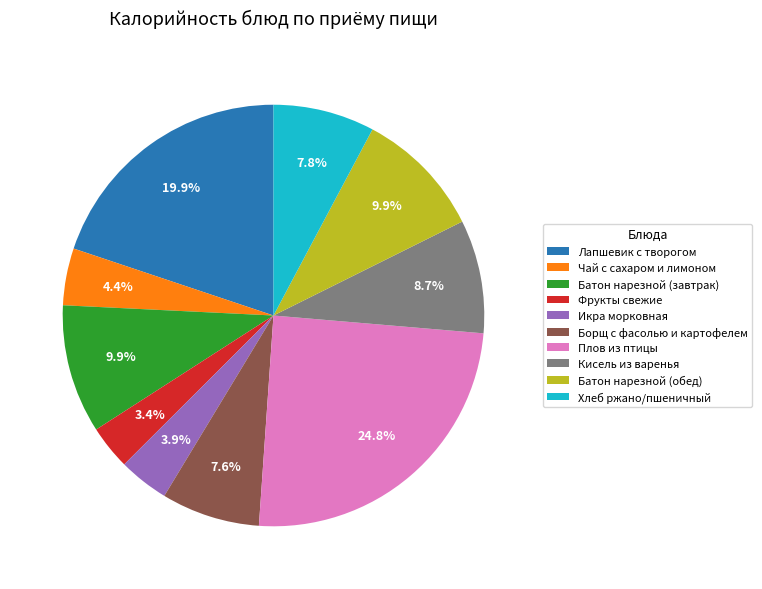

Between Кисель из варенья and Батон нарезной (обед), which is larger?

Батон нарезной (обед)